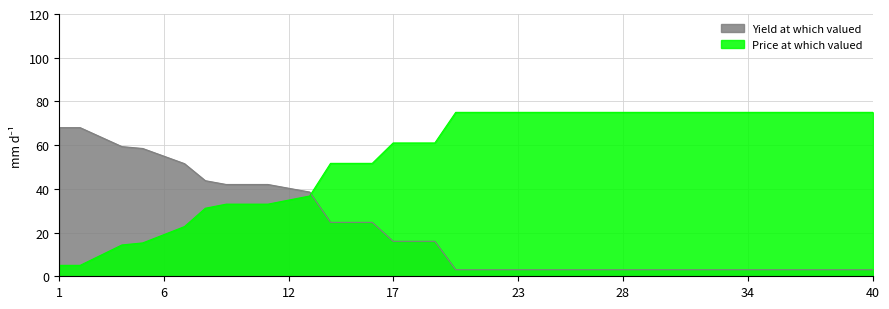

Which series changed the most between 1 and 31?

Price at which valued